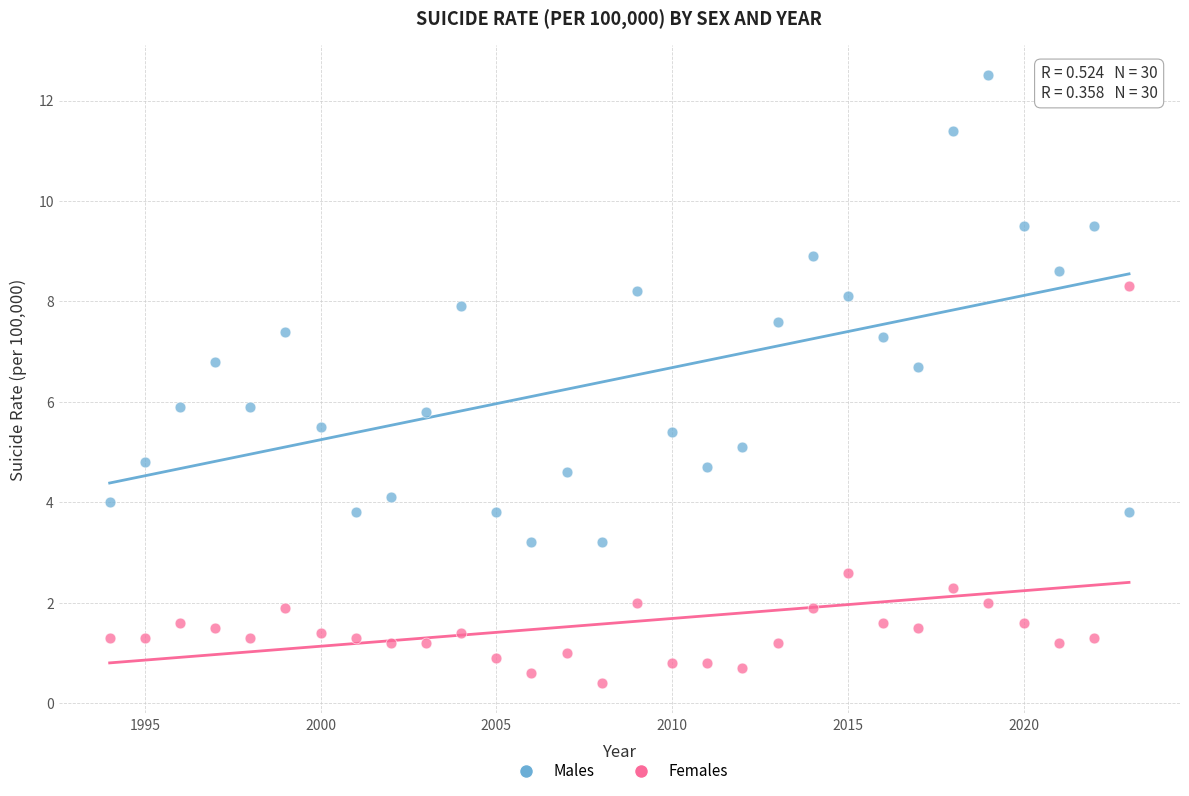

Across all data points, what is the range of X values (max minus min)?

29.0